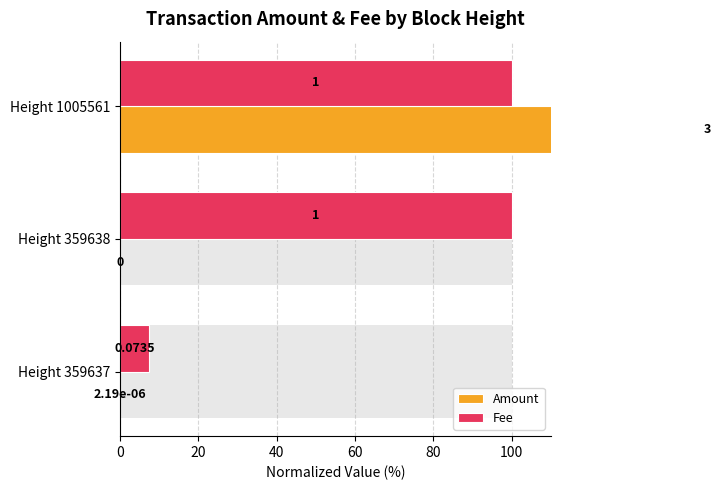

What is the value of the Amount bar at the 3rd from the left?

300.0